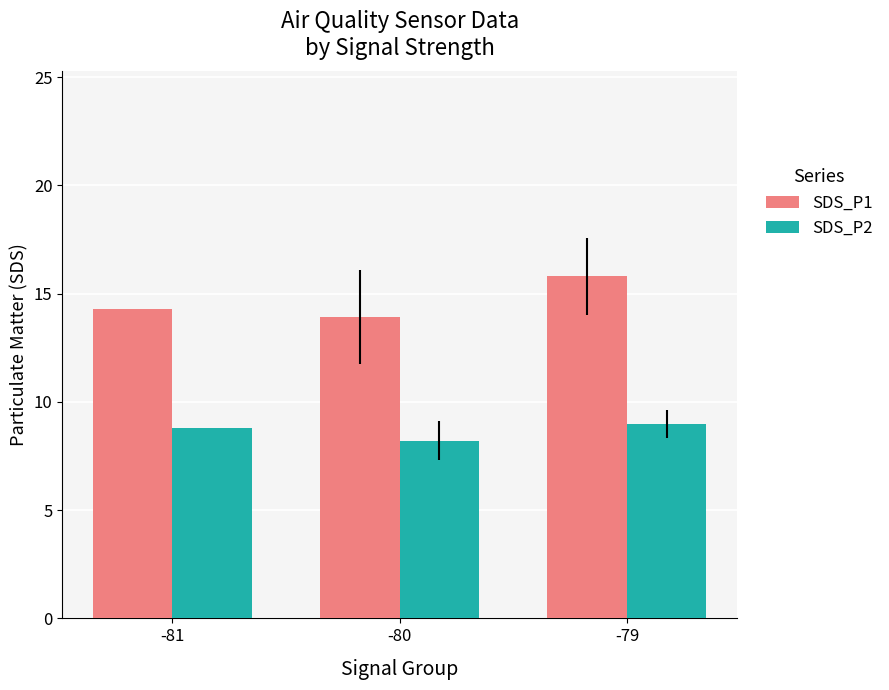

Reading left to right, extract all data points from this chart.

SDS_P1: -81=14.3	-80=13.9	-79=15.8
SDS_P2: -81=8.8	-80=8.2	-79=9.0